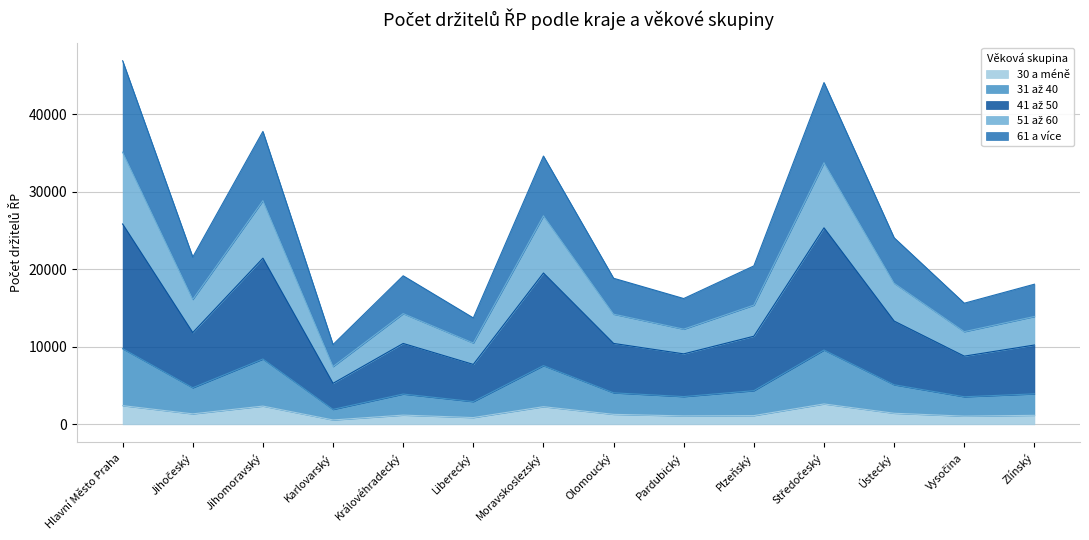

What is the total value across all series at Ústecký?

24055